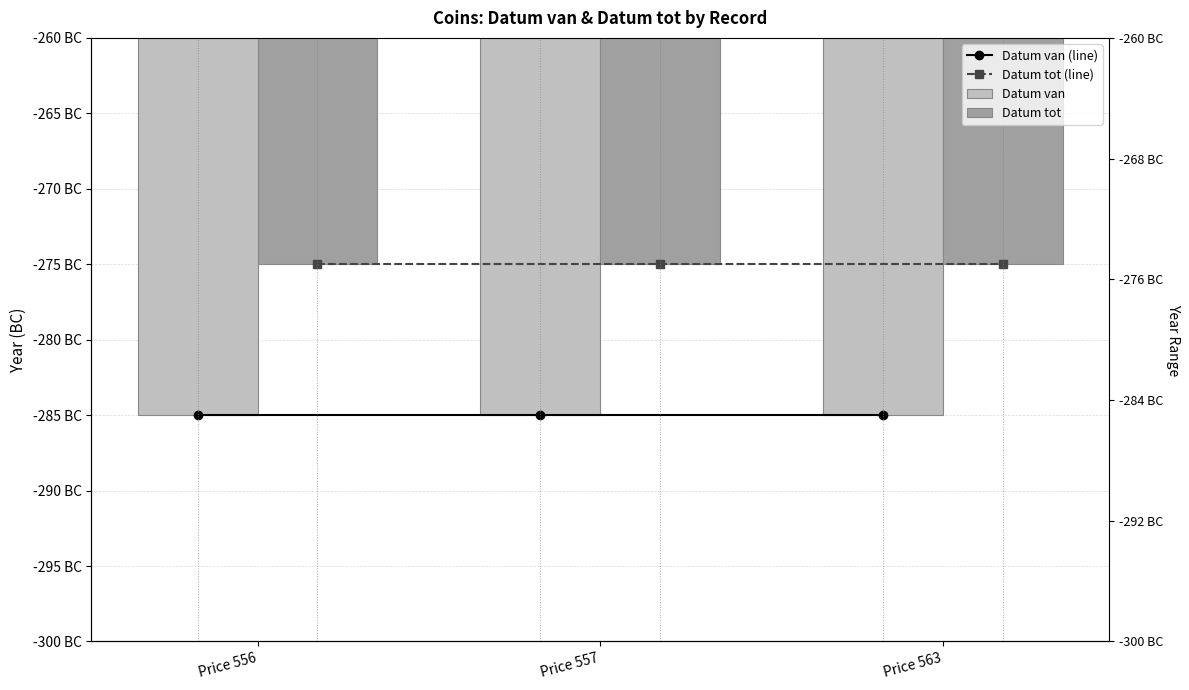

Reading left to right, list all the values displayed in this chart.

Datum van (line): -285	-285	-285
Datum tot (line): -275	-275	-275
Datum van: -285	-285	-285
Datum tot: -275	-275	-275